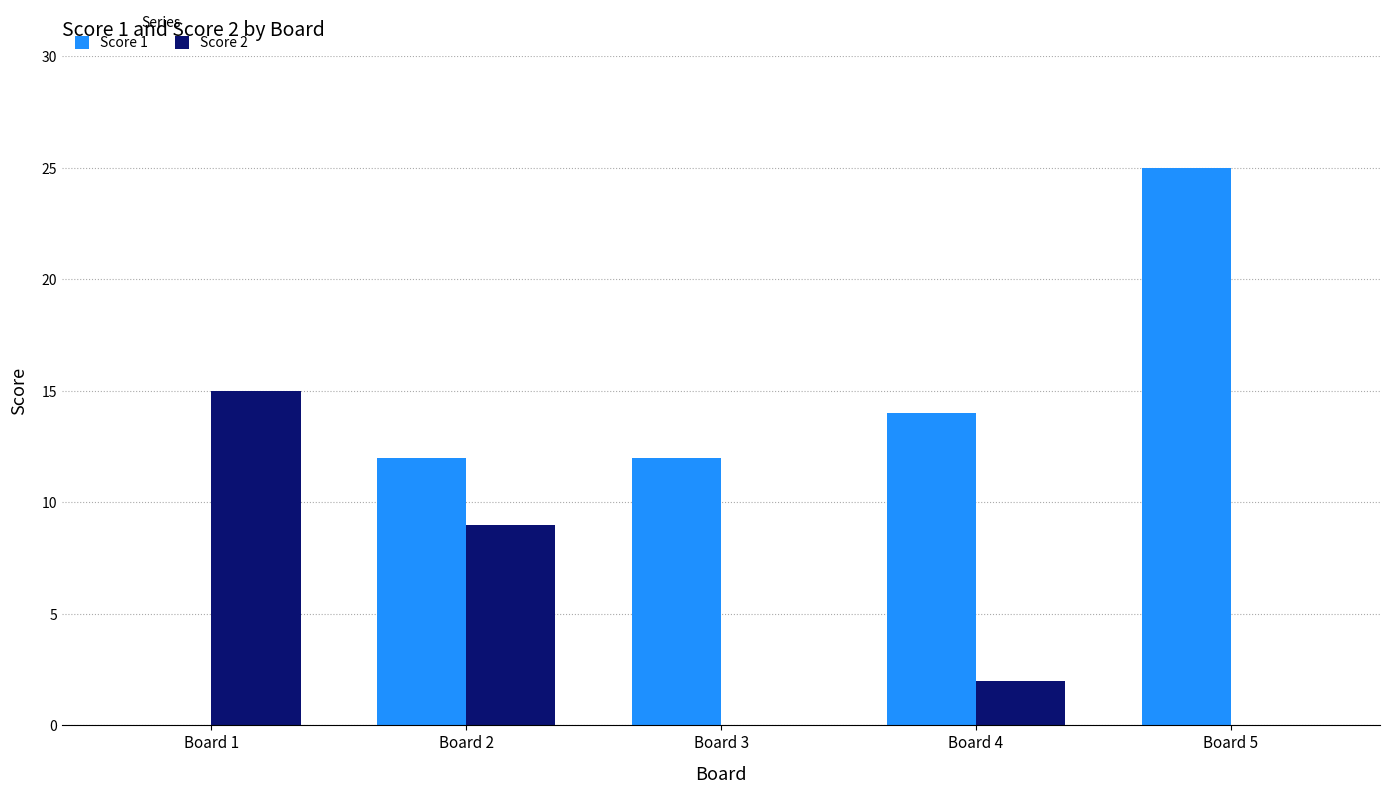

Is the value of Score 1 at Board 1 greater than the value of Score 2 at Board 2?

No